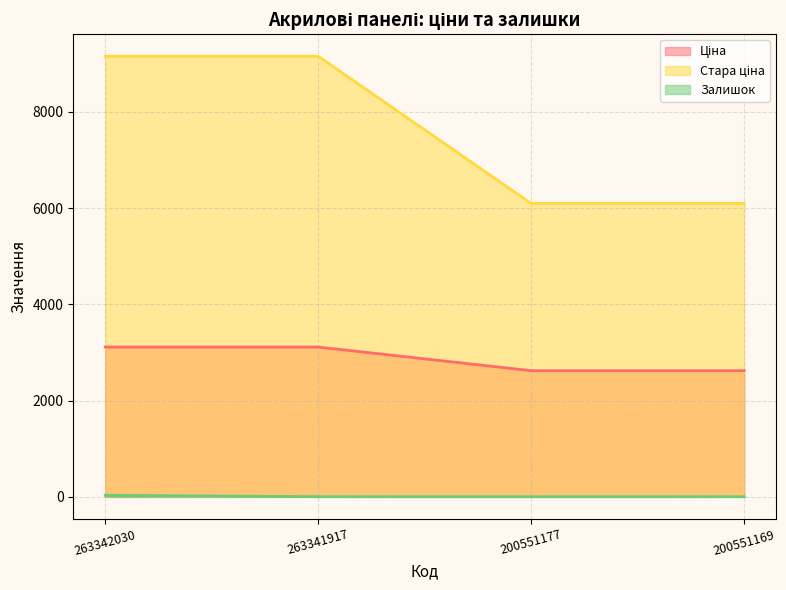

Which series has the largest total across all categories?

Стара ціна